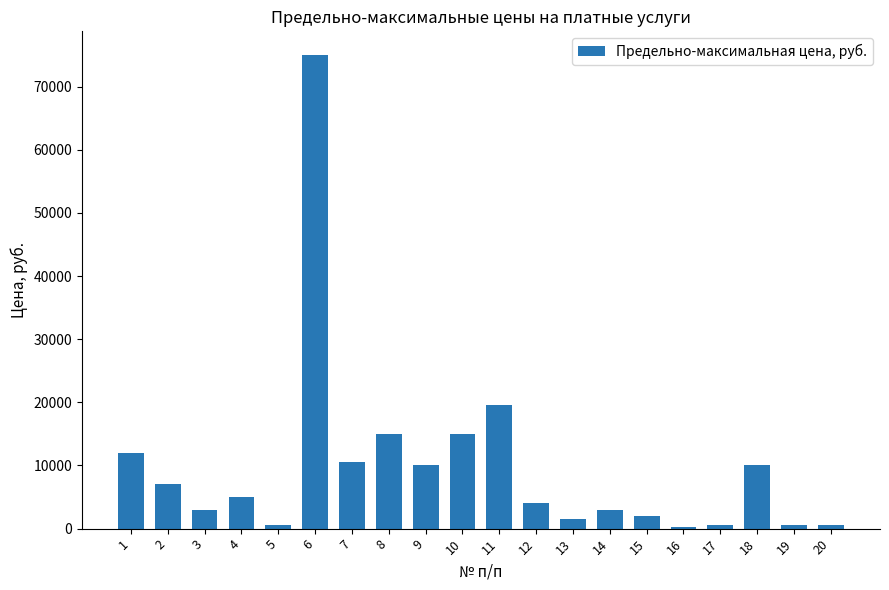

Is it true that the value at 10 is 15000?

True